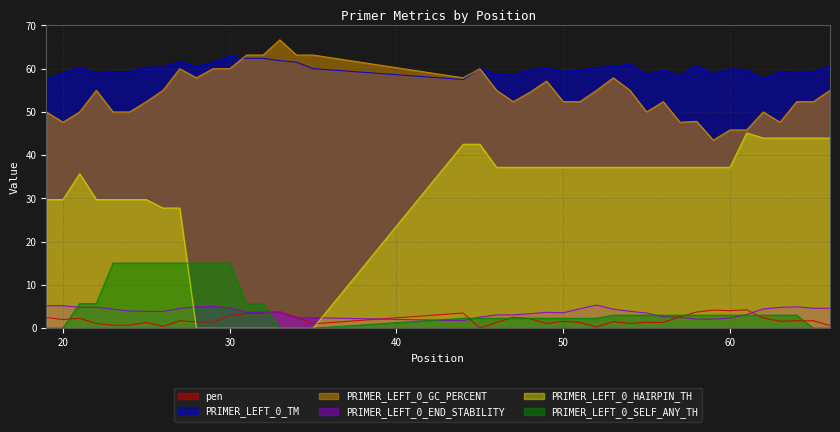

True or false: PRIMER_LEFT_0_END_STABILITY and PRIMER_LEFT_0_TM intersect in this chart.

False